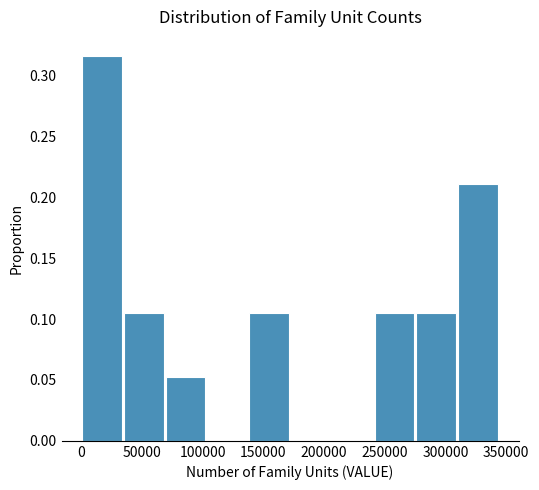

Which range on the x-axis has the tallest bar?

0 to 35000